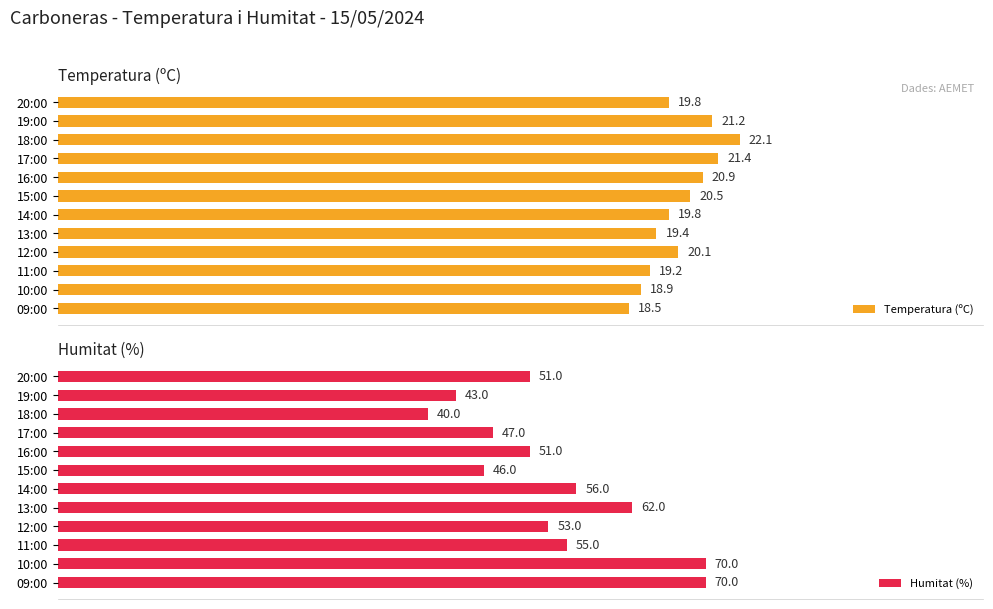

What is the difference between the second highest and minimum values in the Humitat (%) series?

30.0